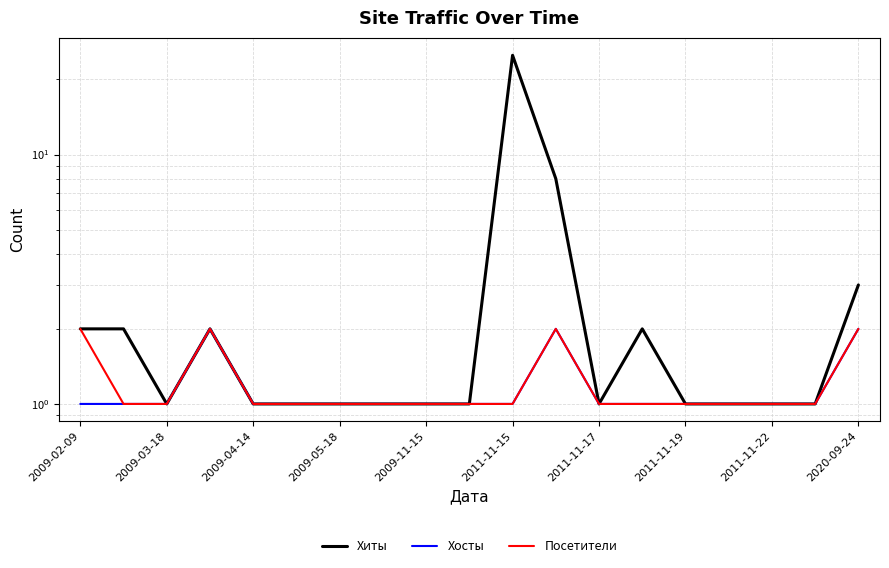

The value of Хиты at 2009-05-18 is 4. True or false?

False